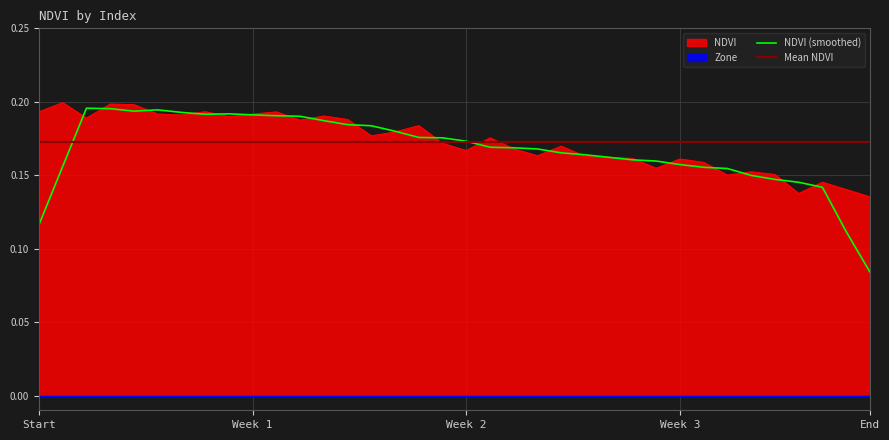

Where is NDVI (smoothed) nearest to the value 0?

End